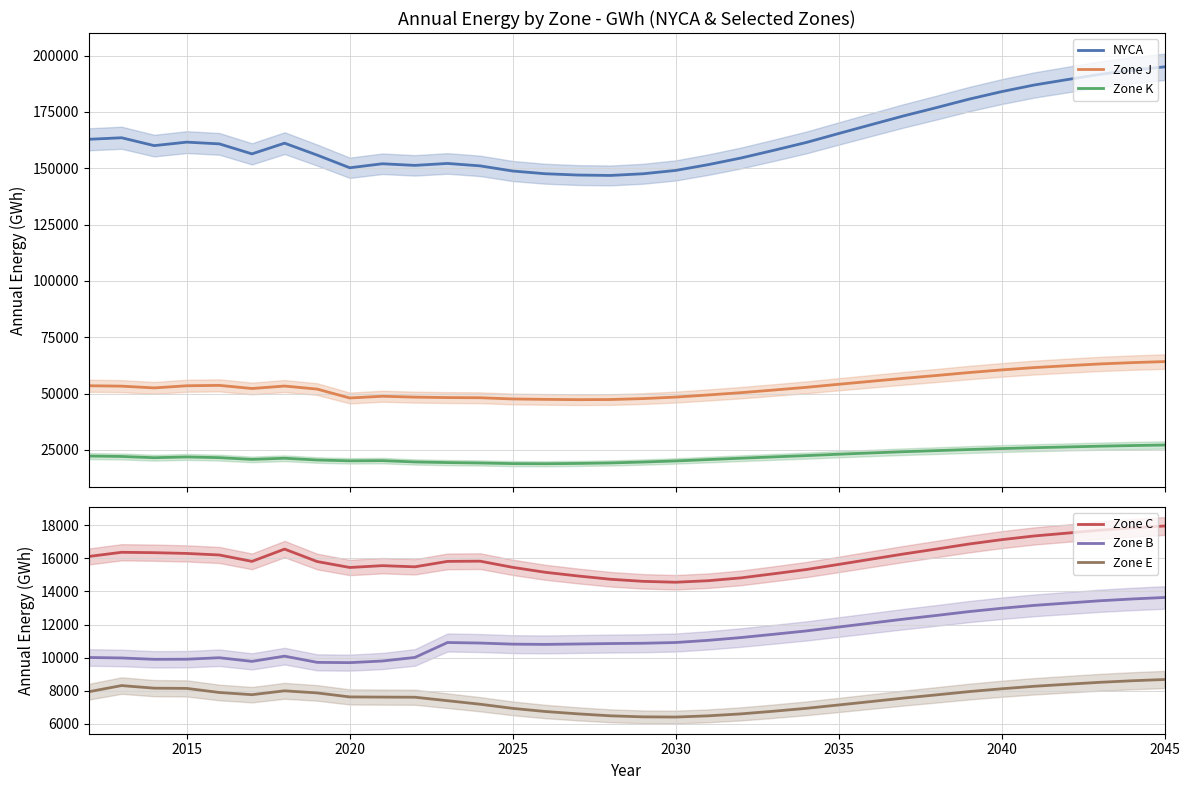

True or false: Zone J and NYCA intersect in this chart.

False